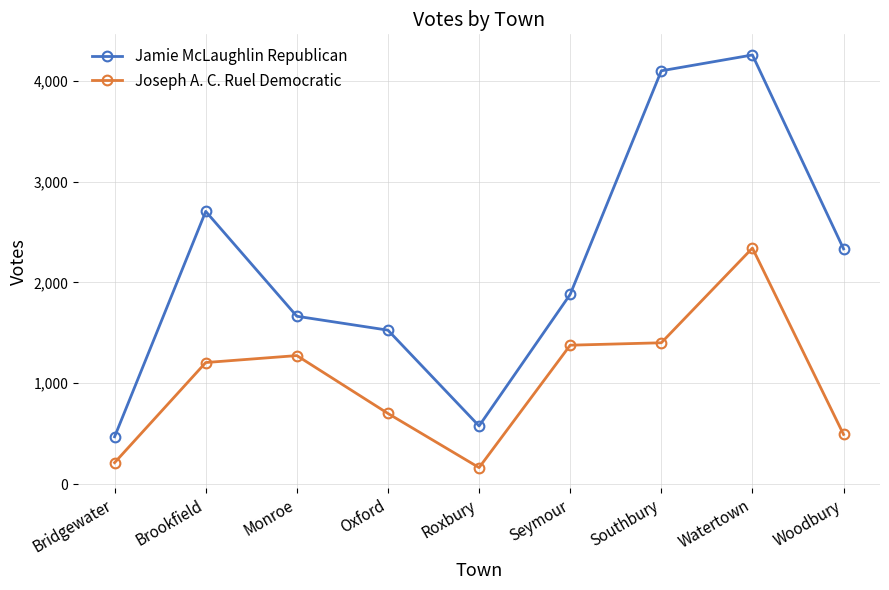

Rank the categories by Jamie McLaughlin Republican value from highest to lowest.

Watertown, Southbury, Brookfield, Woodbury, Seymour, Monroe, Oxford, Roxbury, Bridgewater